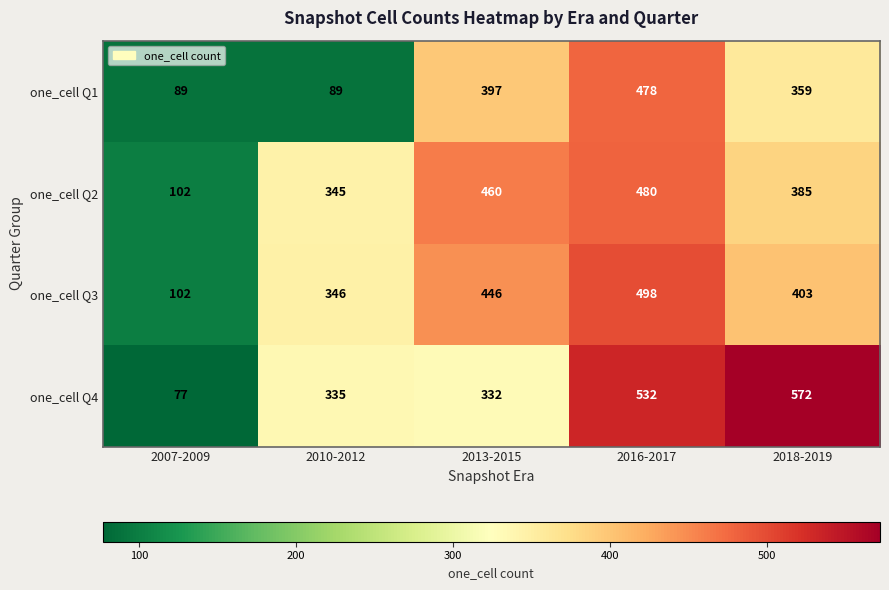

How many one_cell Q3 values are between 346 and 446?

3